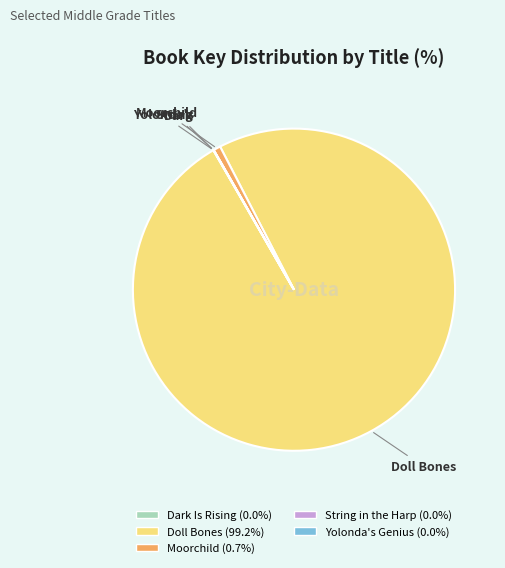

Does any single category account for the majority?

Yes